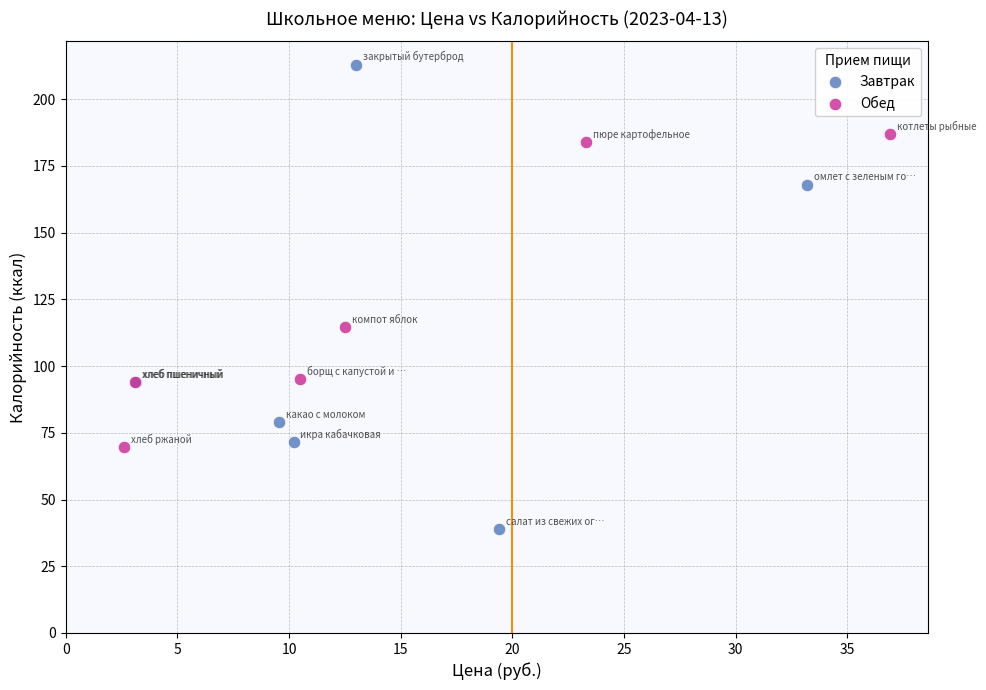

Which series contains the lowest Y value?

Завтрак